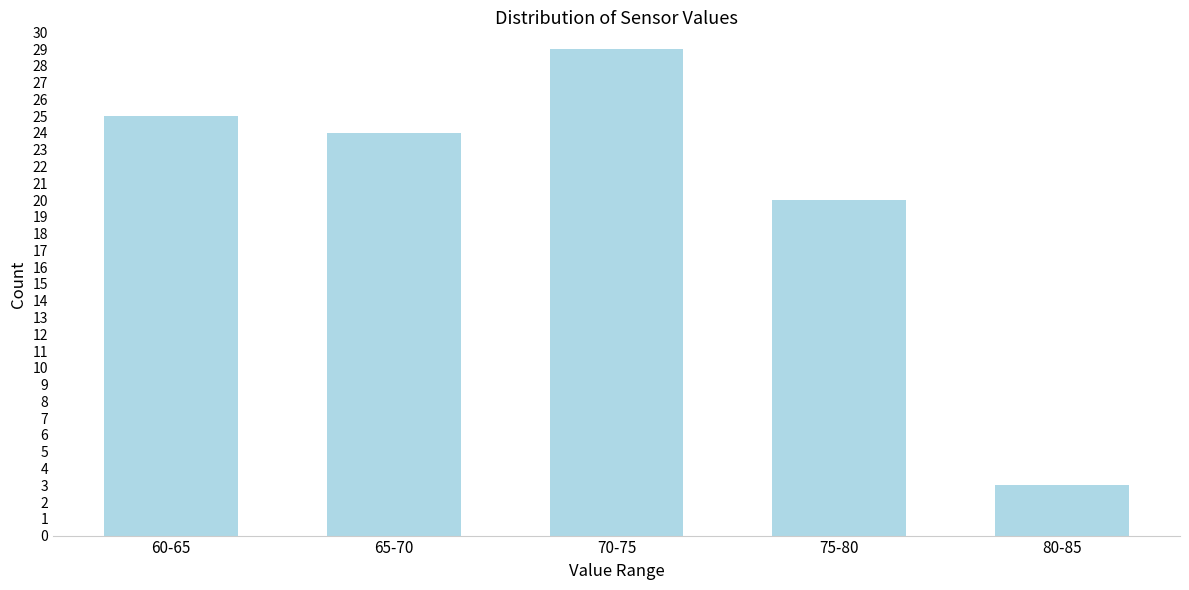

Reading left to right, extract all data points from this chart.

25	24	29	20	3